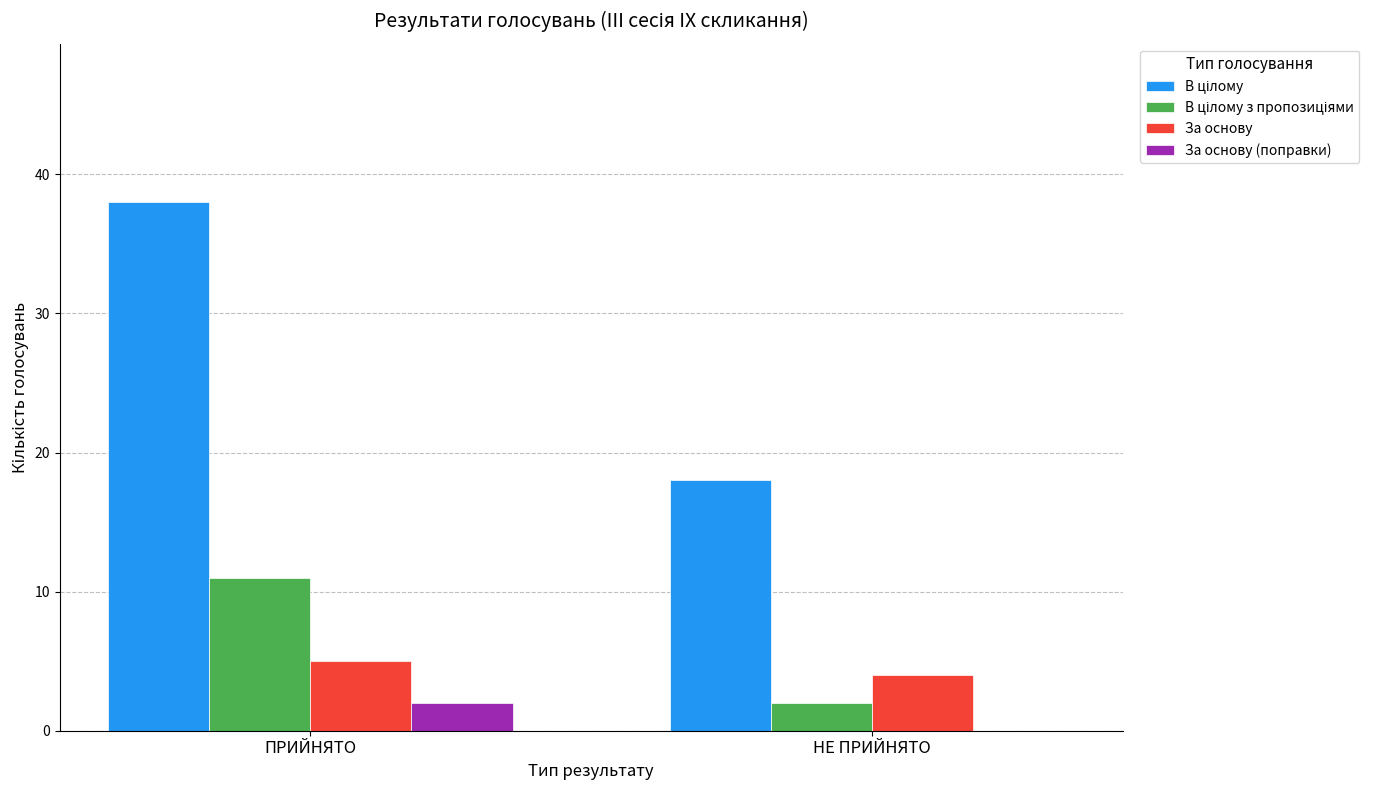

What is the sum of all За основу values?

9